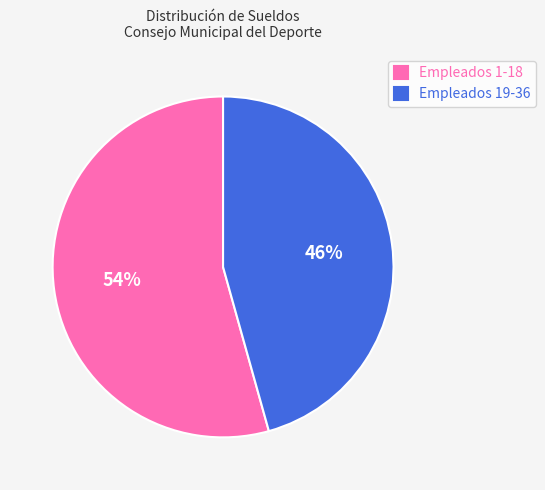

To the nearest percent, what is the combined percentage of Empleados 1-18 and Empleados 19-36?

100%